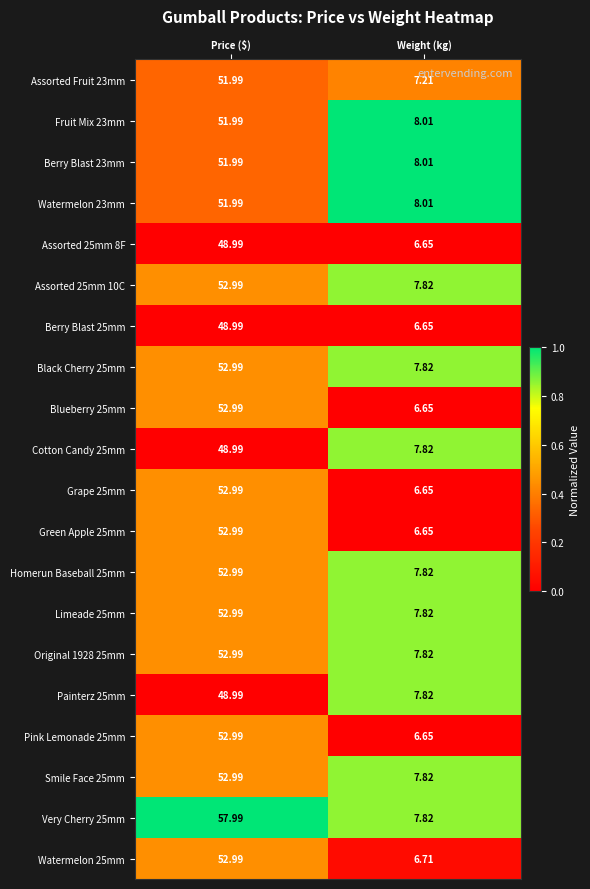

Is the value of Berry Blast 25mm at Price ($) greater than the value of Watermelon 23mm at Weight (kg)?

Yes